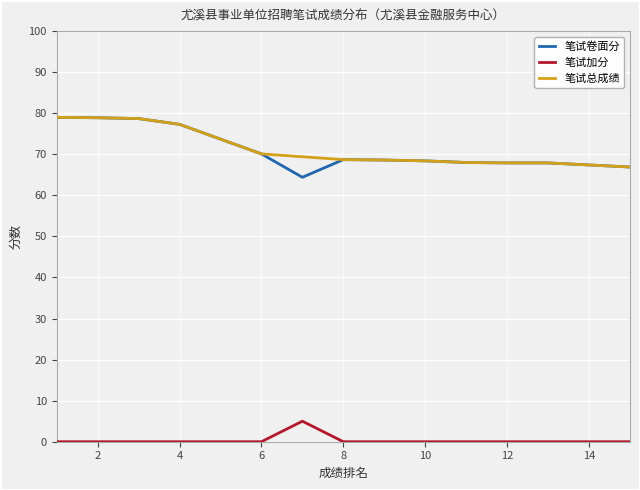

What is the maximum value for 笔试加分?

5.0